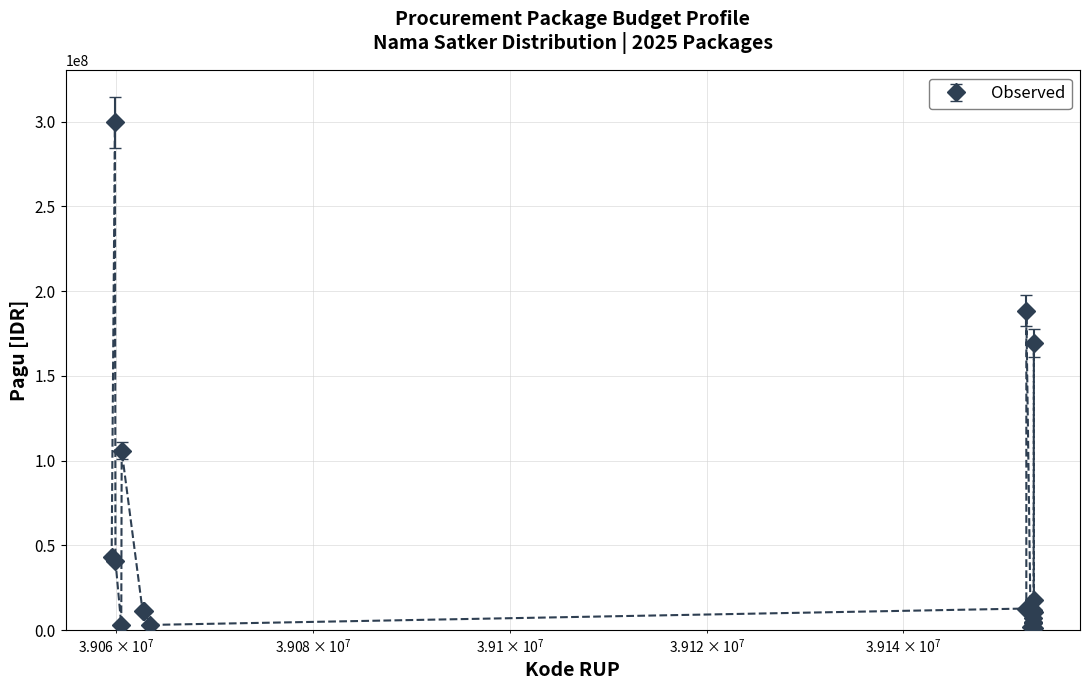

What is the average value?

47983090